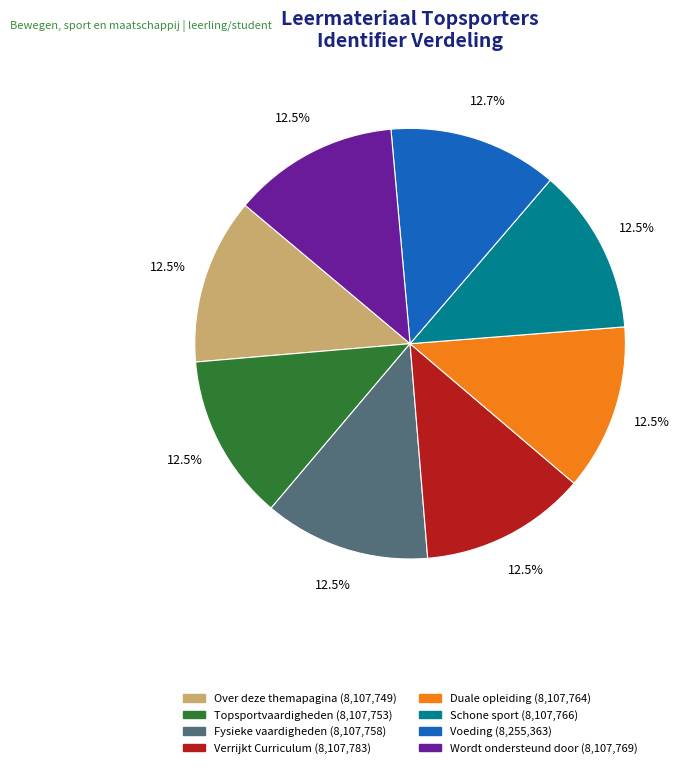

Is Verrijkt Curriculum the majority of the pie?

No